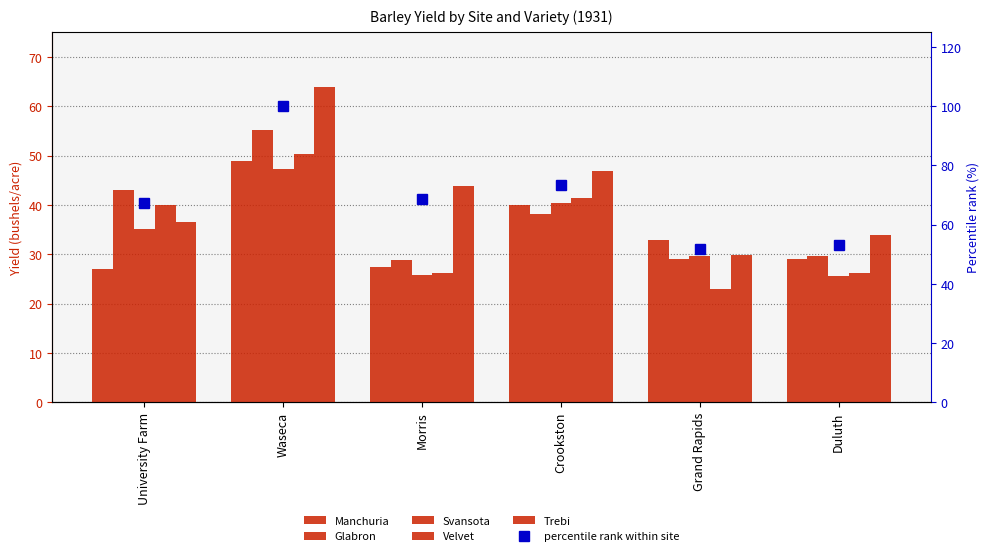

Which has a higher value, Waseca or Crookston?

Waseca